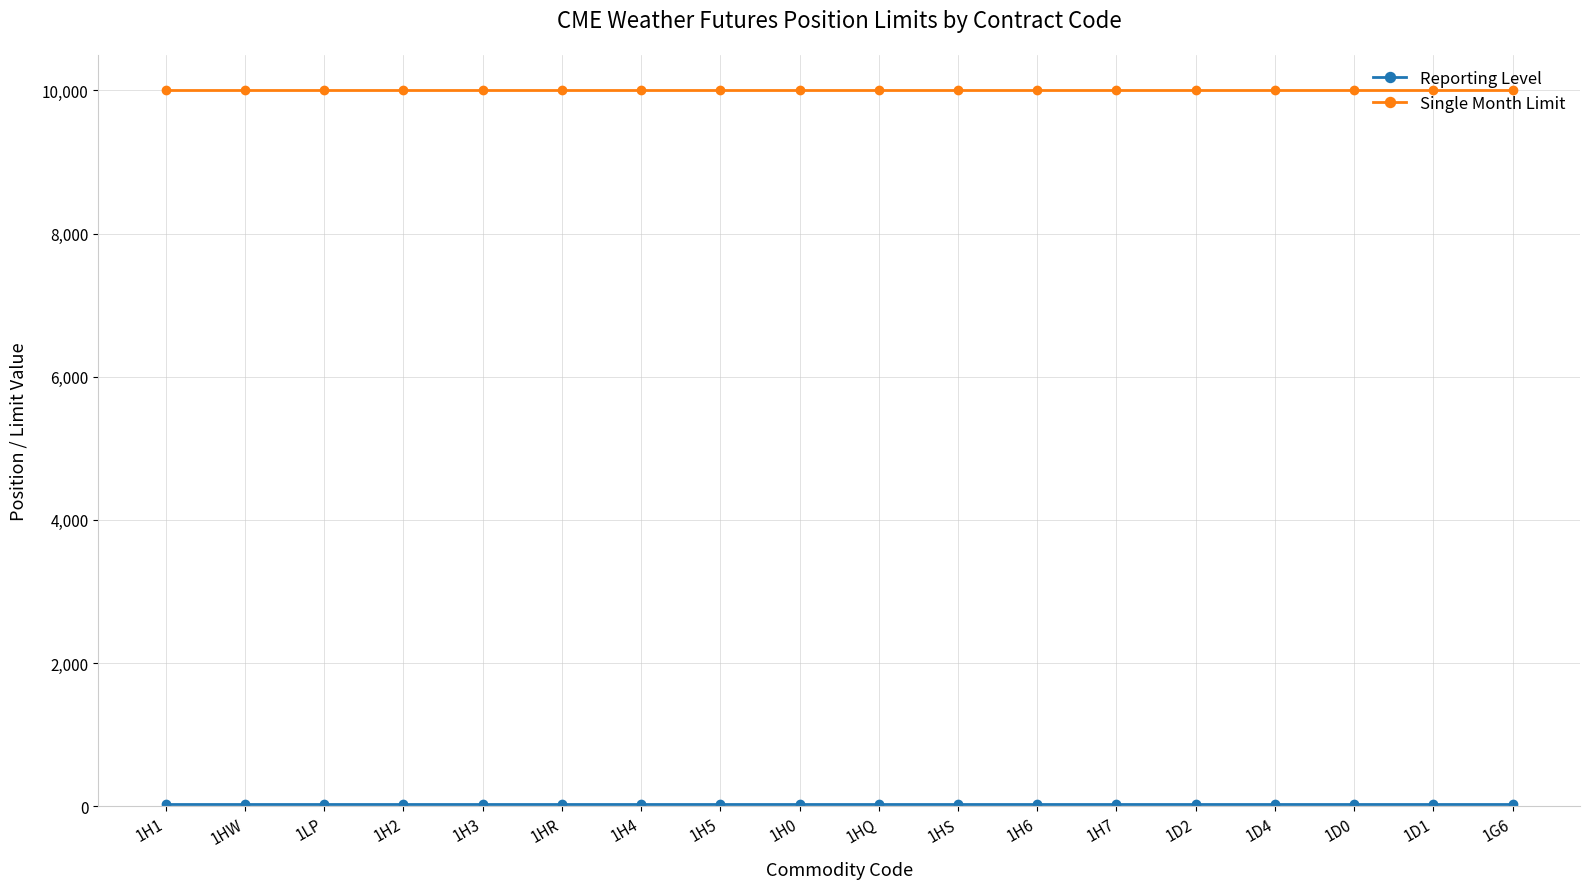

Which series has the largest total across all categories?

Single Month Limit